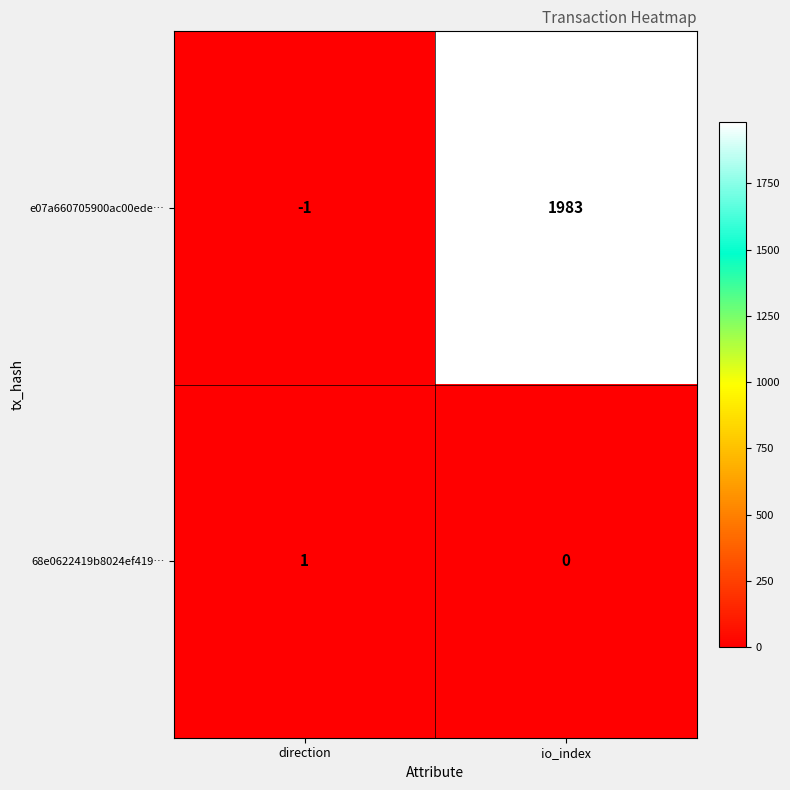

The value of e07a660705900ac00ede… at direction is -2. True or false?

False